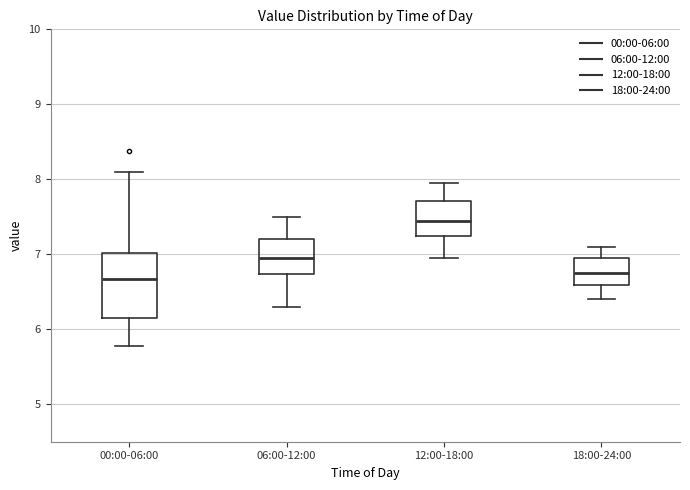

Which box has the highest median line?

12:00-18:00